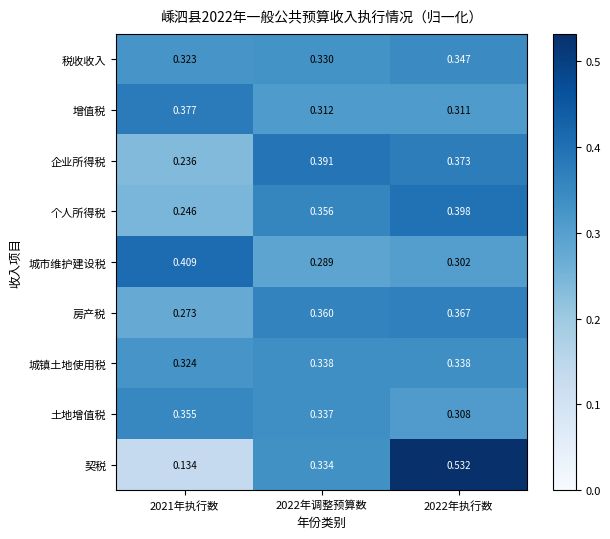

Count the number of data series in this chart.

9